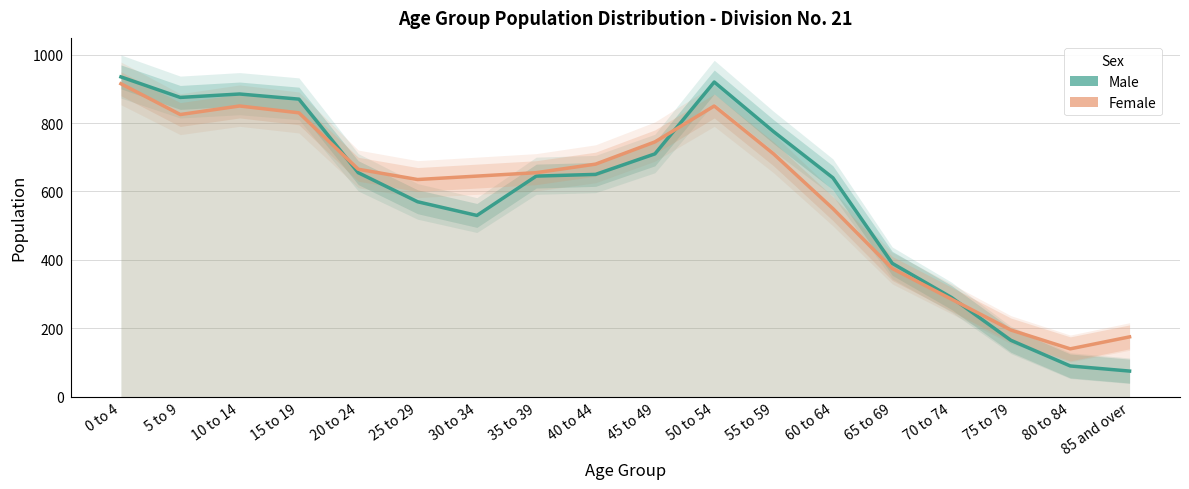

Reading left to right, extract all data points from this chart.

Male: 0 to 4=935	5 to 9=875	10 to 14=885	15 to 19=870	20 to 24=655	25 to 29=570	30 to 34=530	35 to 39=645	40 to 44=650	45 to 49=710	50 to 54=920	55 to 59=775	60 to 64=640	65 to 69=390	70 to 74=290	75 to 79=165	80 to 84=90	85 and over=75
Female: 0 to 4=915	5 to 9=825	10 to 14=850	15 to 19=830	20 to 24=665	25 to 29=635	30 to 34=645	35 to 39=655	40 to 44=680	45 to 49=745	50 to 54=850	55 to 59=710	60 to 64=550	65 to 69=375	70 to 74=285	75 to 79=195	80 to 84=140	85 and over=175